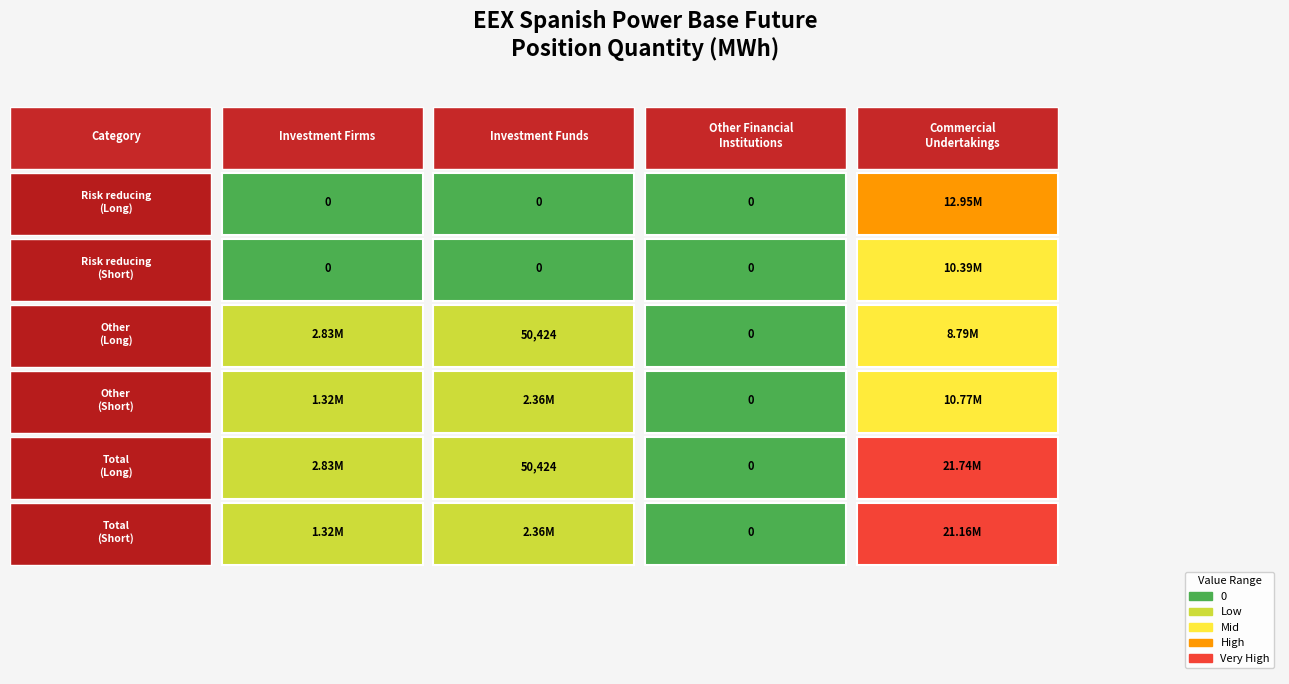

Rank the series by their maximum value, from lowest to highest.

Other
(Long), Risk reducing
(Short), Other
(Short), Risk reducing
(Long), Total
(Short), Total
(Long)